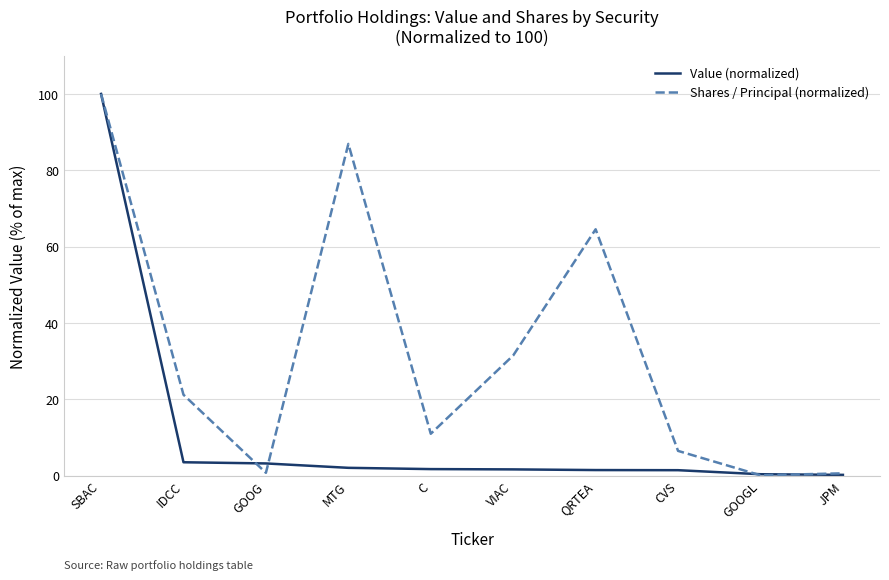

The Shares / Principal (normalized) series shows 134.4 at SBAC. True or false?

False